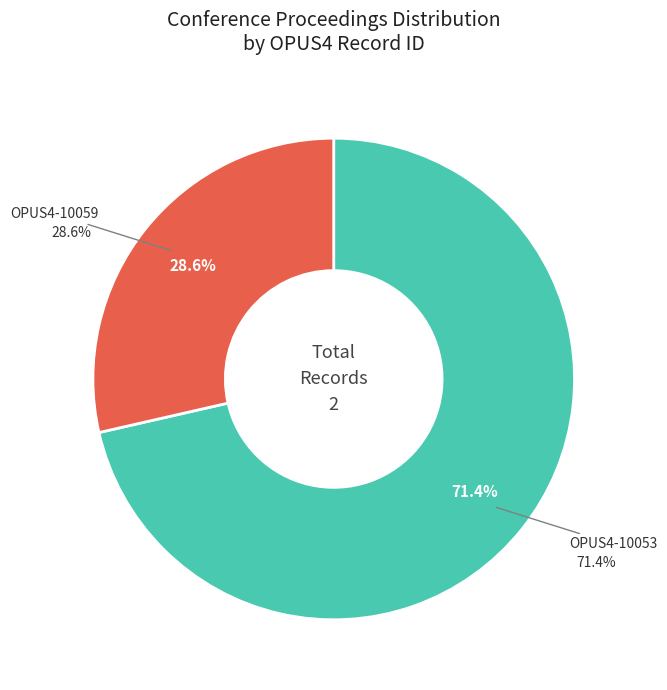

To the nearest percent, what is the difference between the largest and smallest slice percentages?

43%